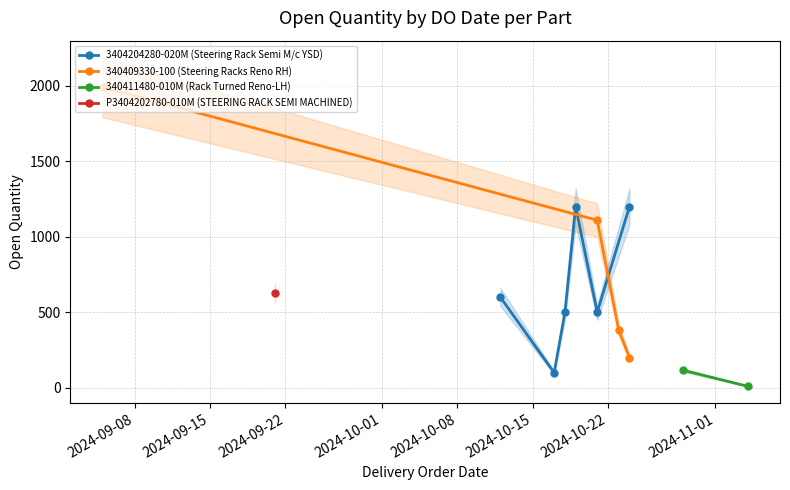

Reading left to right, transcribe all the data shown in this chart.

12/10/2024=600	17/10/2024=100	18/10/2024=500	19/10/2024=1200	21/10/2024=500	24/10/2024=1200	05/09/2024=1991	21/10/2024=1110	23/10/2024=383	24/10/2024=200	29/10/2024=116	04/11/2024=10	21/09/2024=626